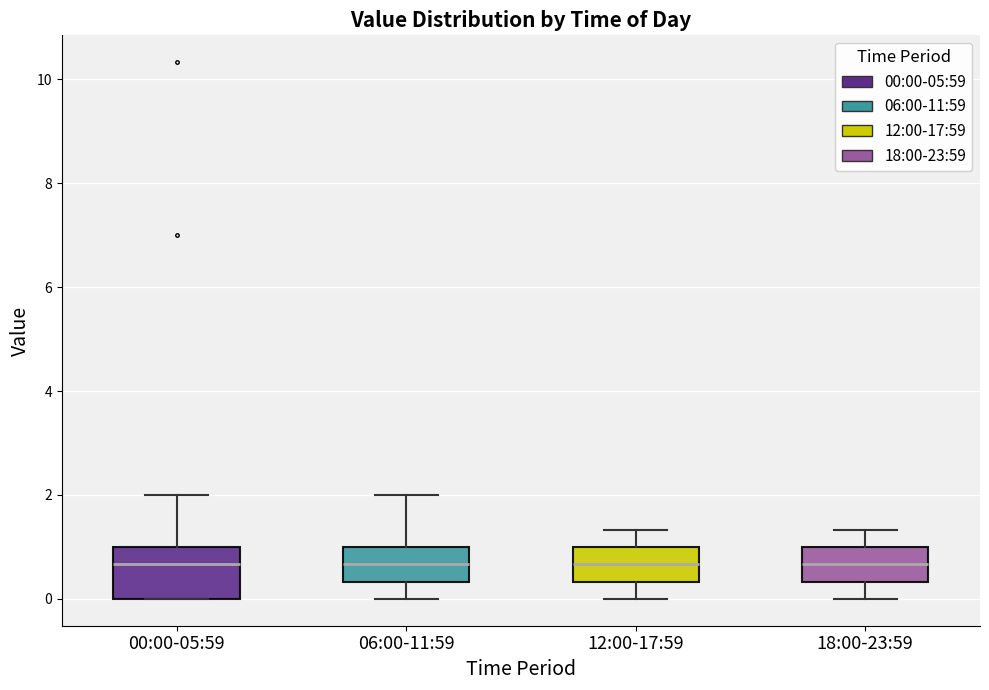

Reading left to right, transcribe this box plot: for each box, give where its median line is, the range the box spans, and where its two whiskers end, as read against the y-axis. The values are not printed on the chart, so give them approximately, as read against the axis.

00:00-05:59: median 0.6, box 0.0 to 1.0, whiskers 0.0 to 2.0
06:00-11:59: median 0.6, box 0.4 to 1.0, whiskers 0.0 to 2.0
12:00-17:59: median 0.6, box 0.4 to 1.0, whiskers 0.0 to 1.4
18:00-23:59: median 0.6, box 0.4 to 1.0, whiskers 0.0 to 1.4